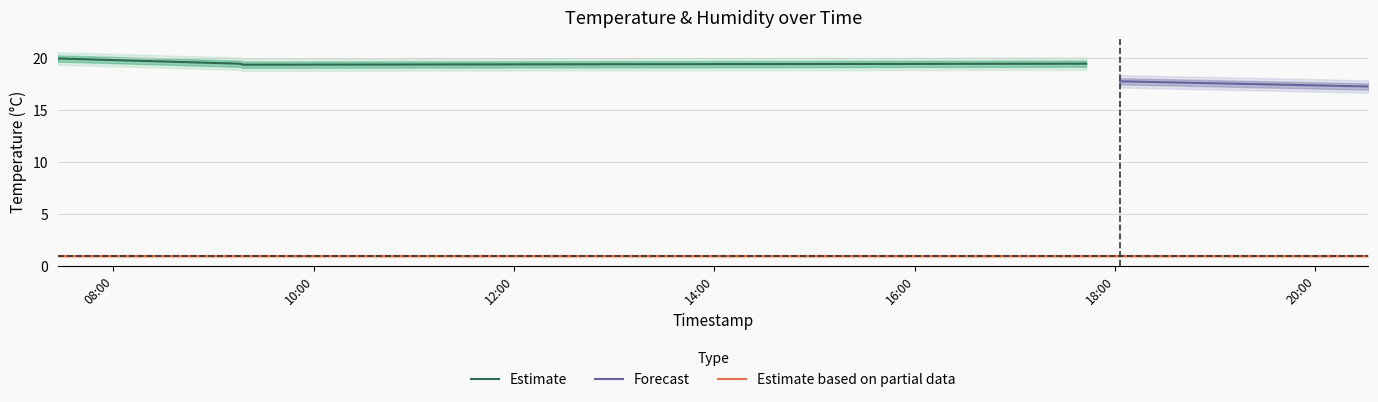

Is it true that humidity equals 0.3 at 2023-03-21T09:17:52?

False